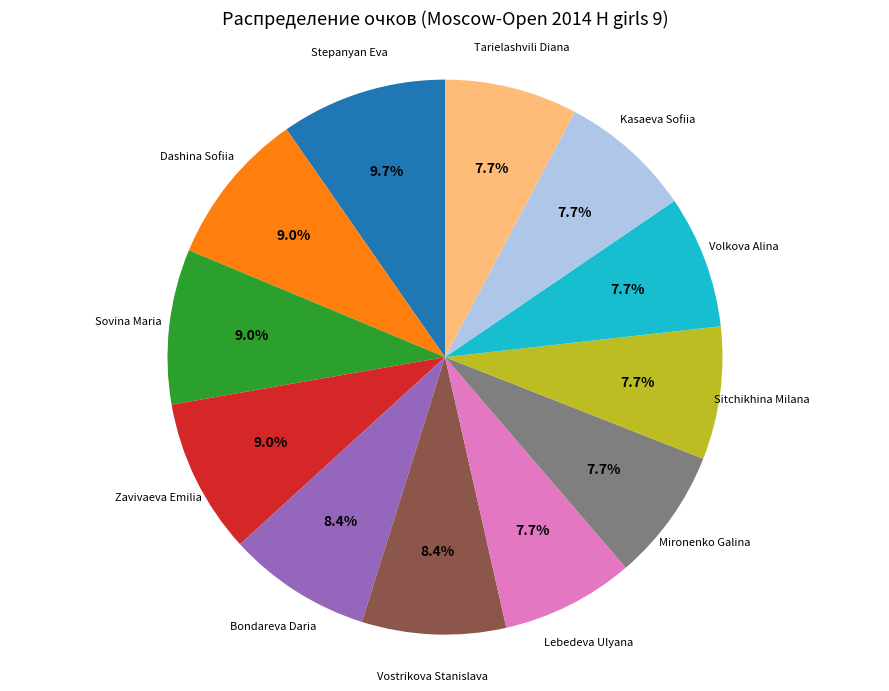

Does any single category account for the majority?

No